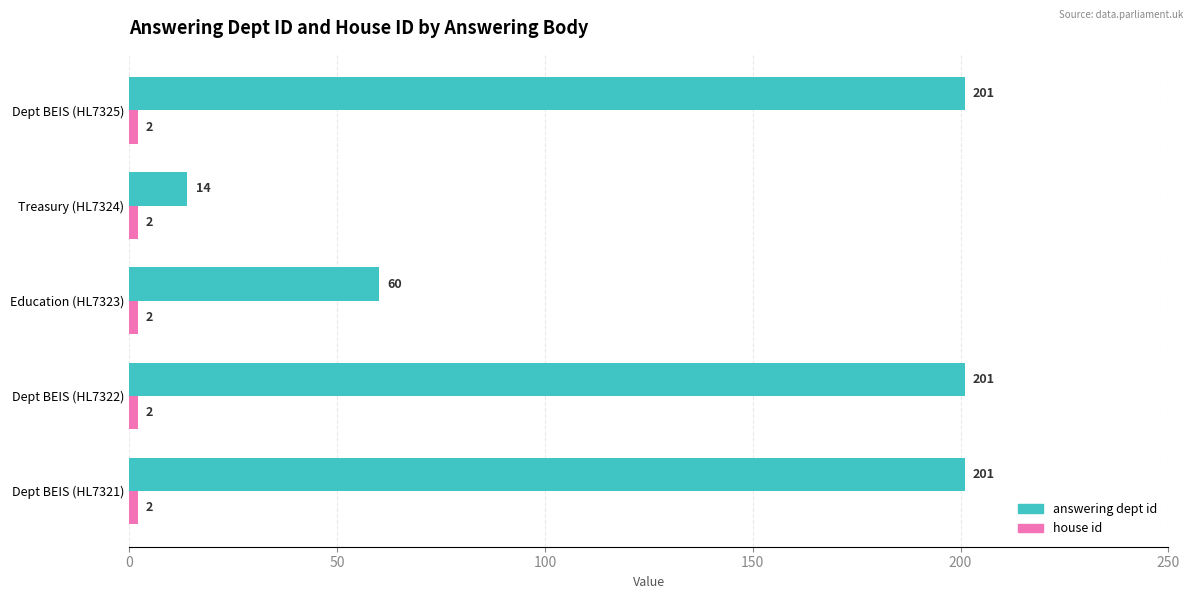

Which series has the largest total across all categories?

answering dept id